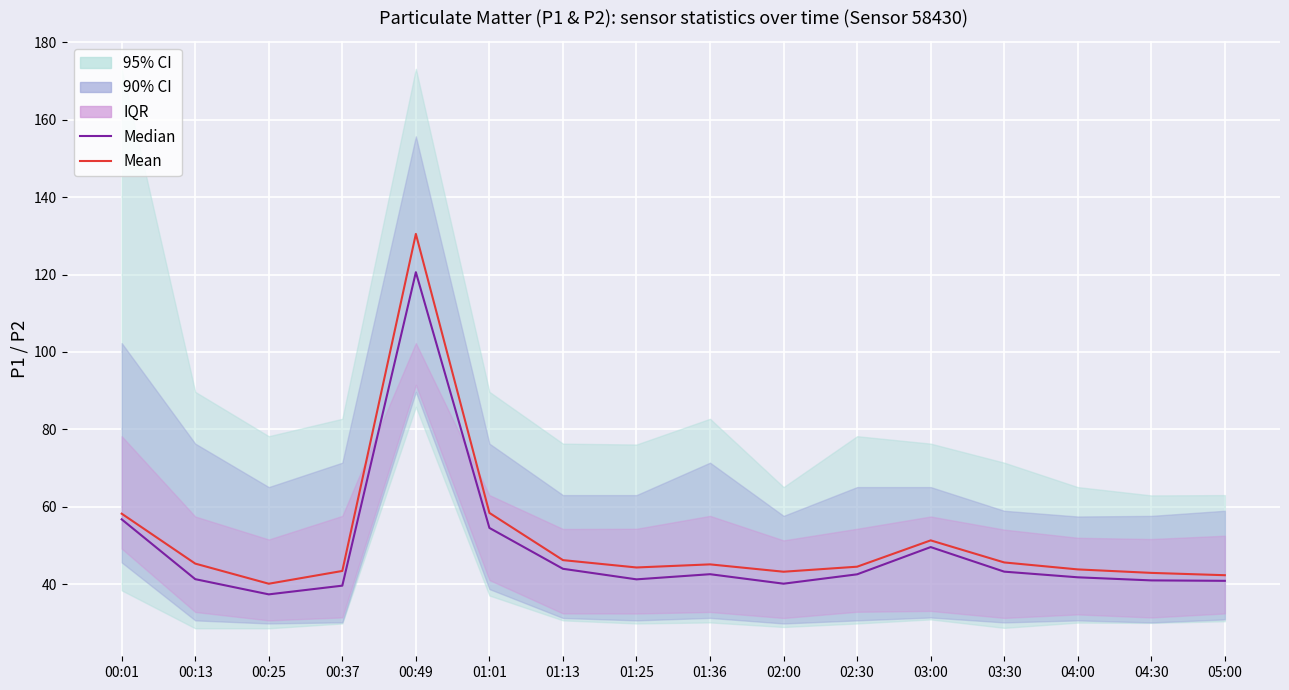

What is the sum of the Mean values at 01:13 and 00:25?

86.3